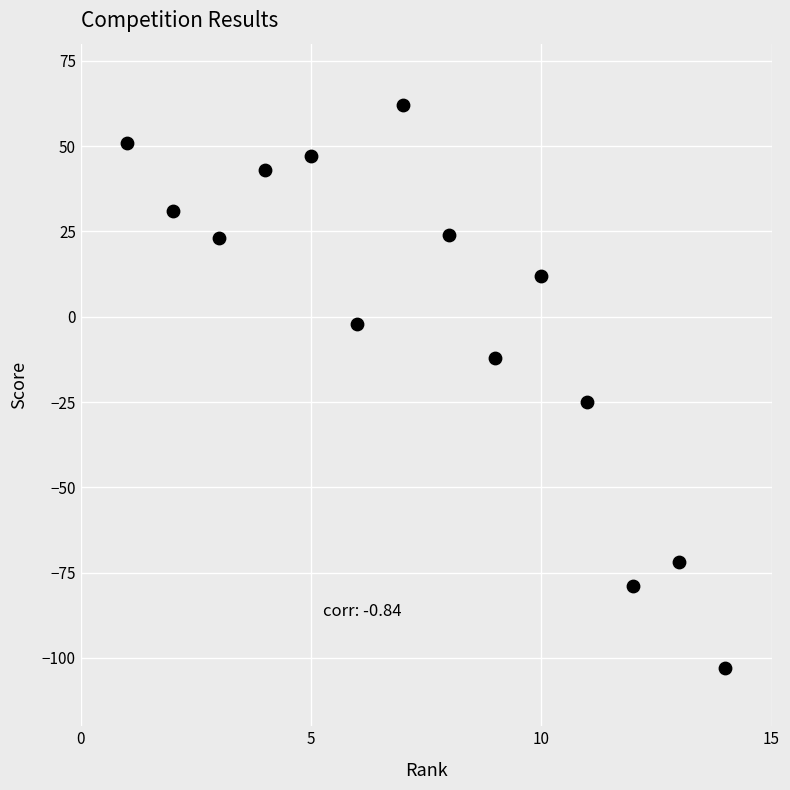

What is the range of X values (max minus min)?

13